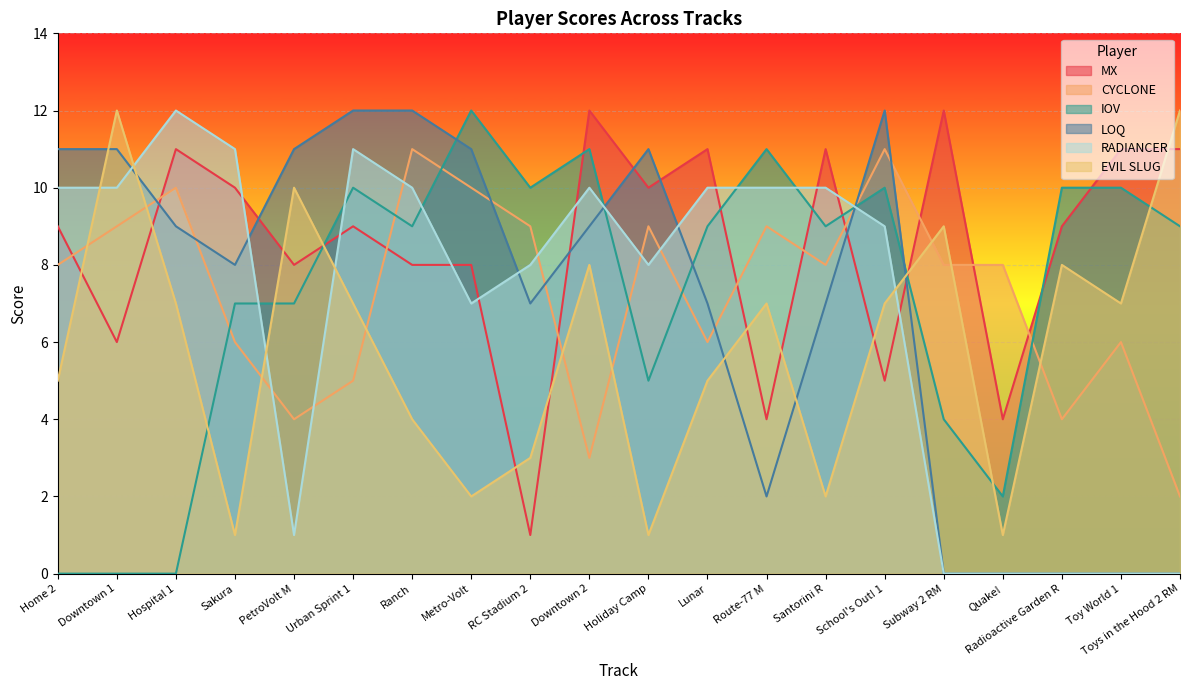

How many values in IOV are above zero?

17